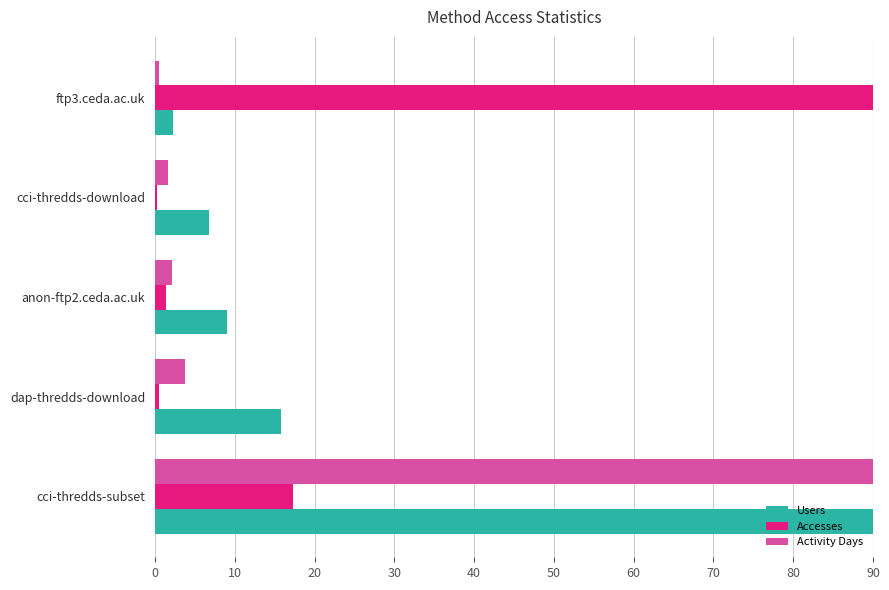

How many categories are shown in the chart?

5